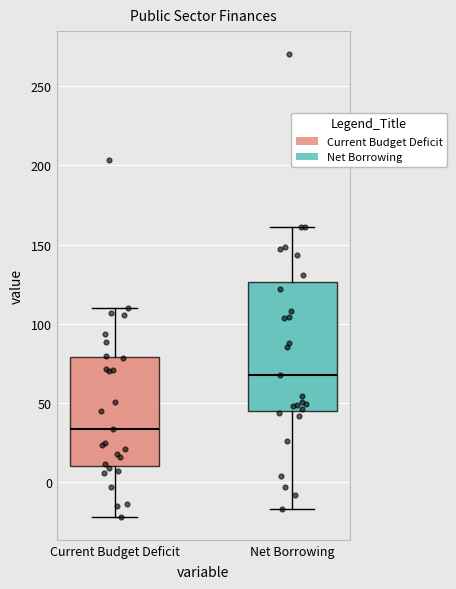

Reading left to right, transcribe this box plot: for each box, give where its median line is, the range the box spans, and where its two whiskers end, as read against the y-axis. The values are not printed on the chart, so give them approximately, as read against the axis.

Current Budget Deficit: median 35, box 10 to 80, whiskers -20 to 110
Net Borrowing: median 70, box 45 to 125, whiskers -15 to 160